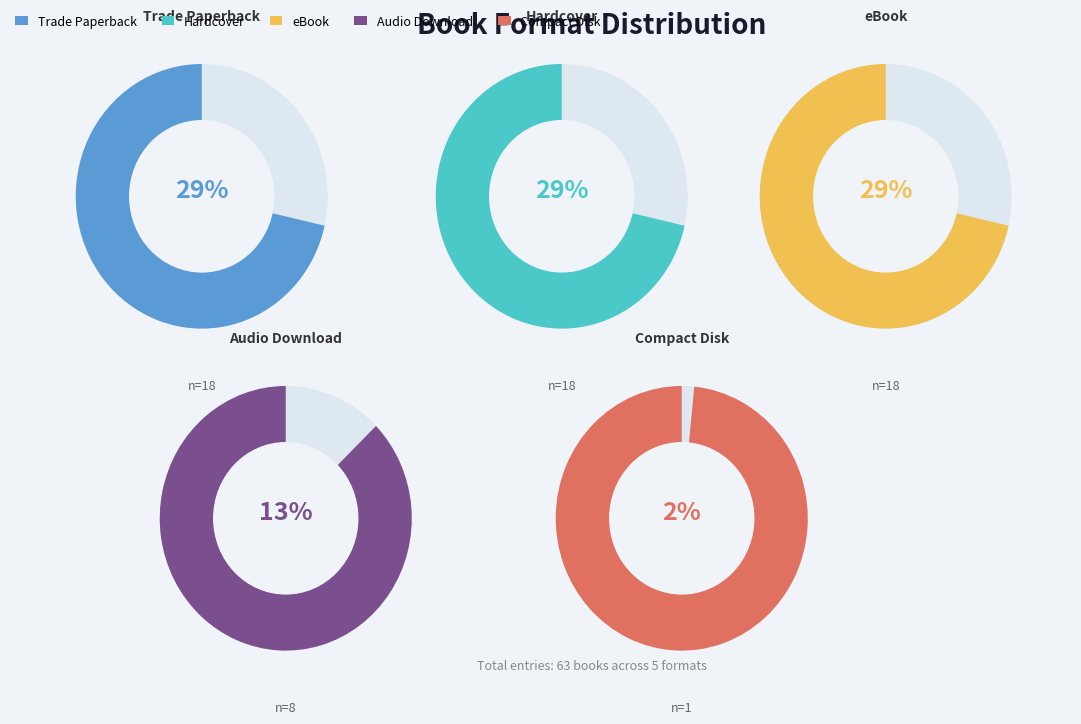

Between Compact Disk and Audio Download, which is larger?

Audio Download